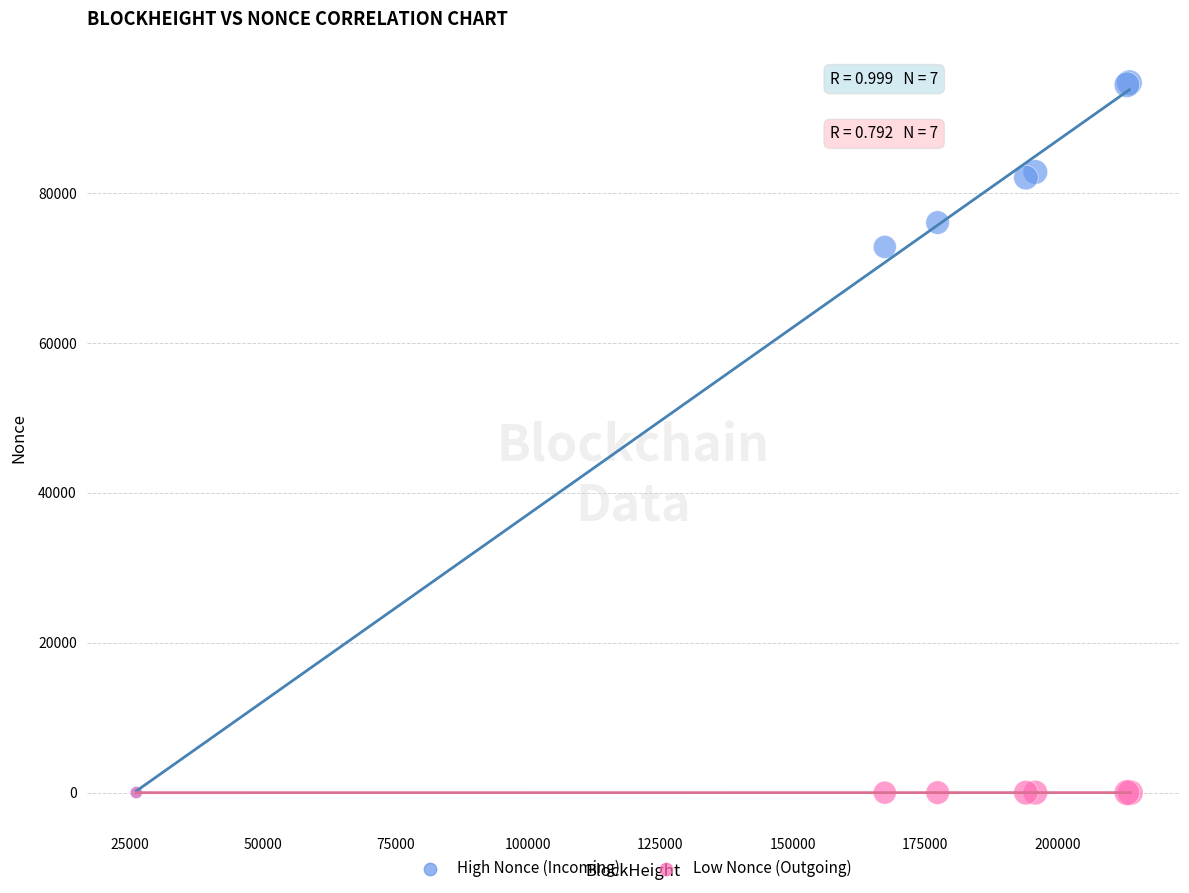

Which series reaches the maximum Y coordinate?

High Nonce (Incoming)